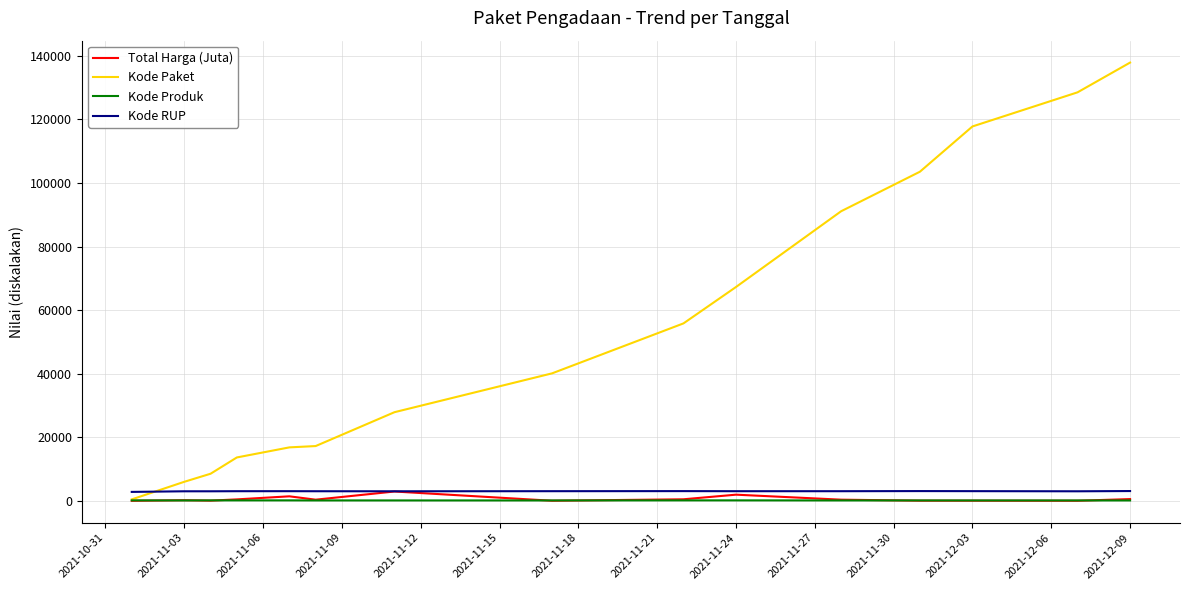

Which series has the widest spread of values?

Kode Paket